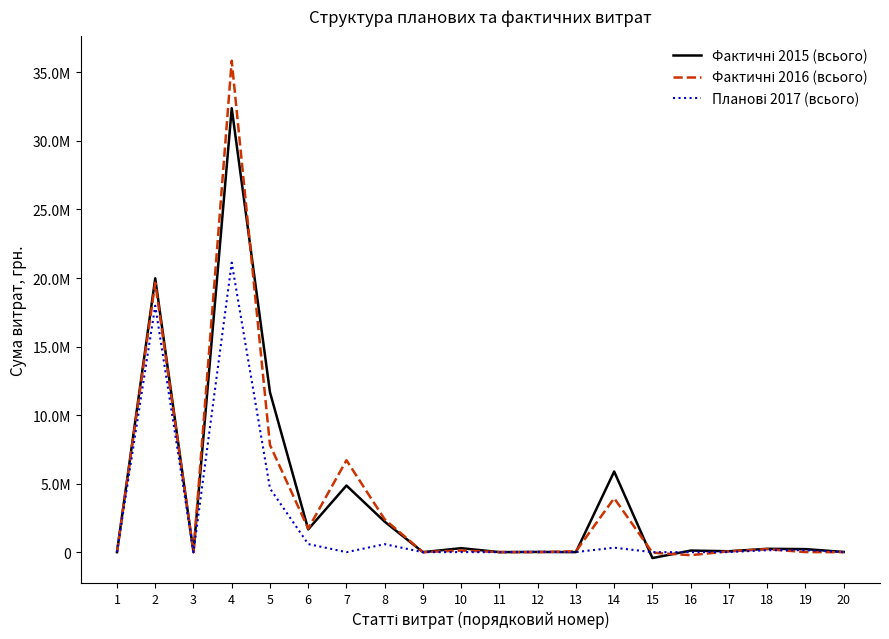

Does the chart display data point markers on the line(s)?

No